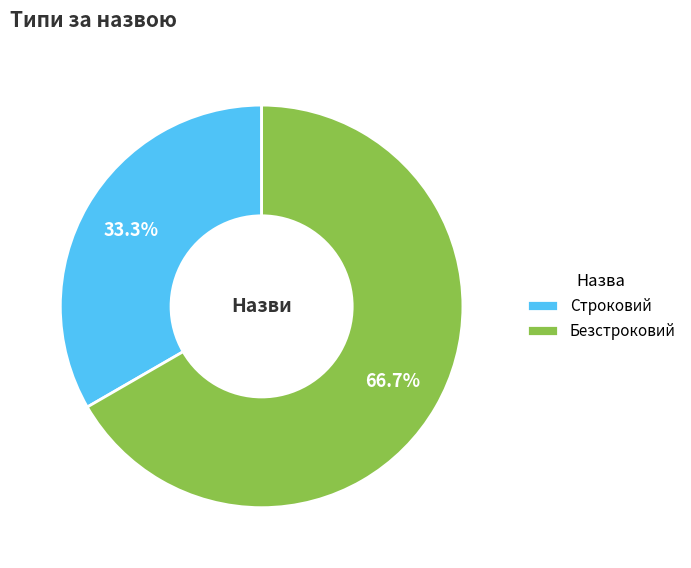

What is the largest slice in the pie chart?

Безстроковий